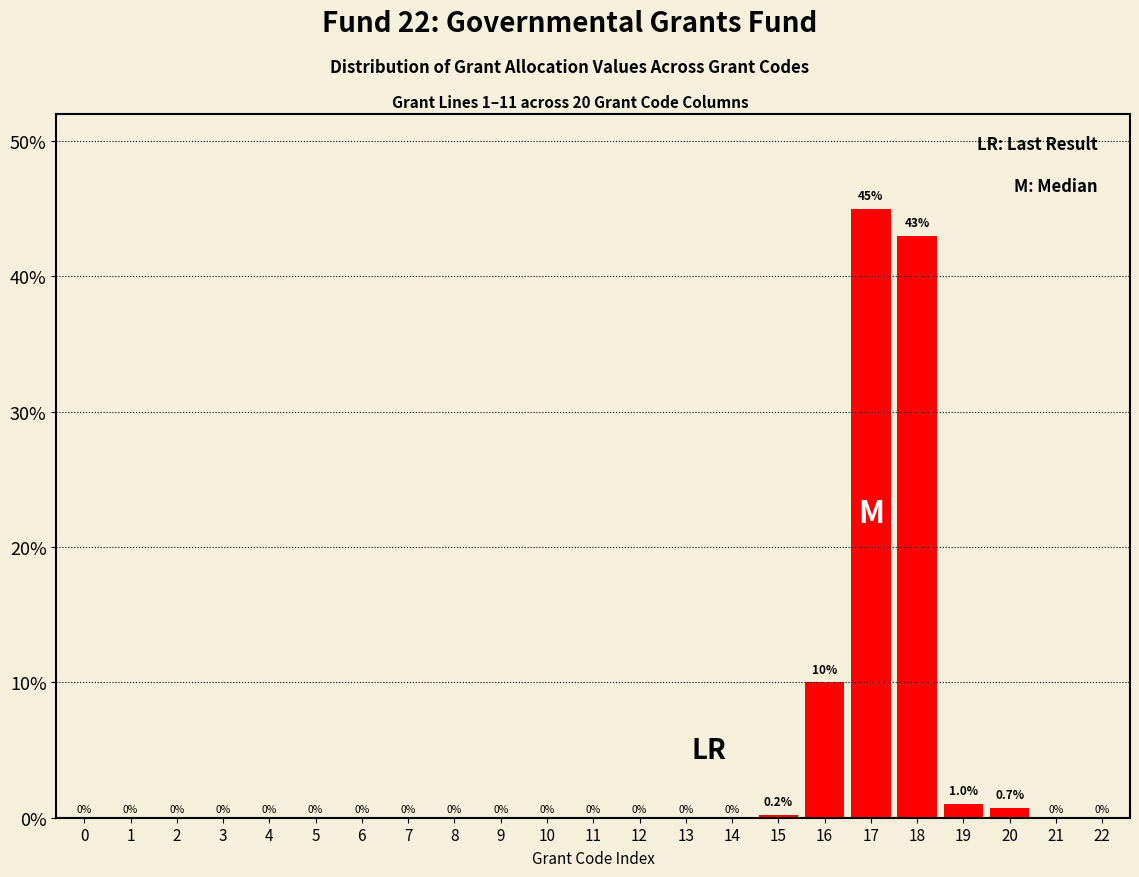

Reading left to right, what are all the values shown in this chart?

0=0.0	1=0.0	2=0.0	3=0.0	4=0.0	5=0.0	6=0.0	7=0.0	8=0.0	9=0.0	10=0.0	11=0.0	12=0.0	13=0.0	14=0.0	15=0.2	16=10.0	17=45.0	18=43.0	19=1.0	20=0.7	21=0.0	22=0.0